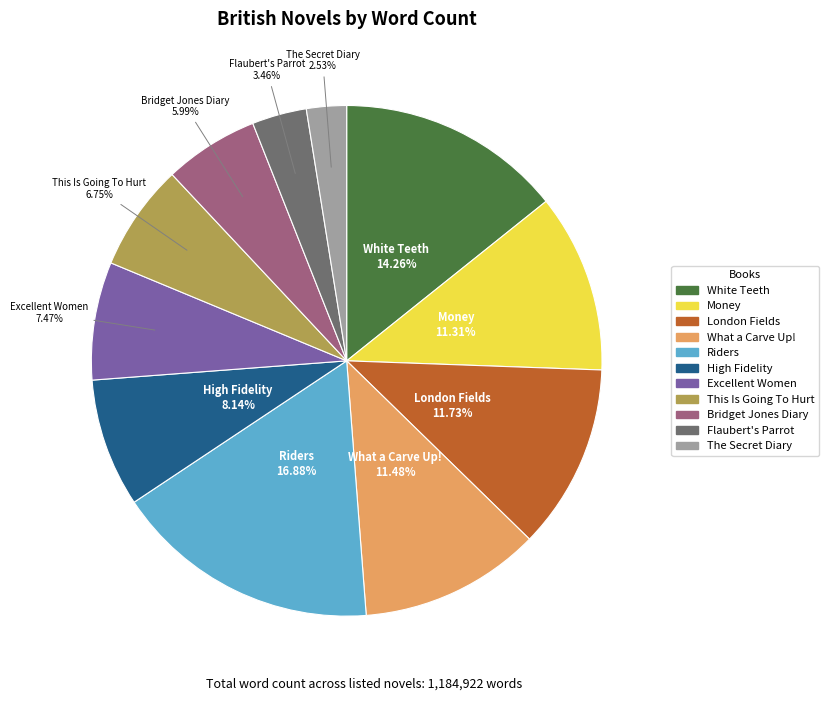

Count the number of slices in the pie.

11